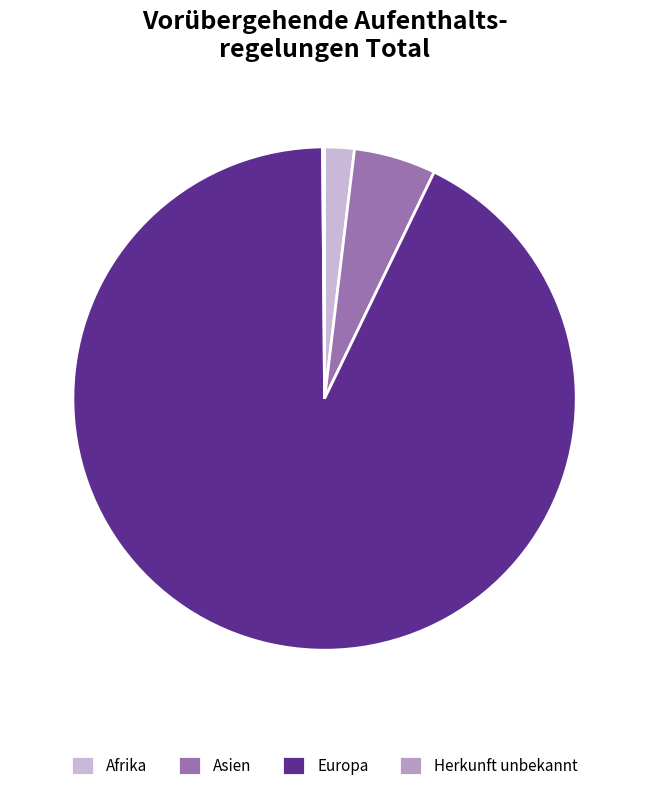

Is it true that Herkunft unbekannt is 9% of the pie?

False